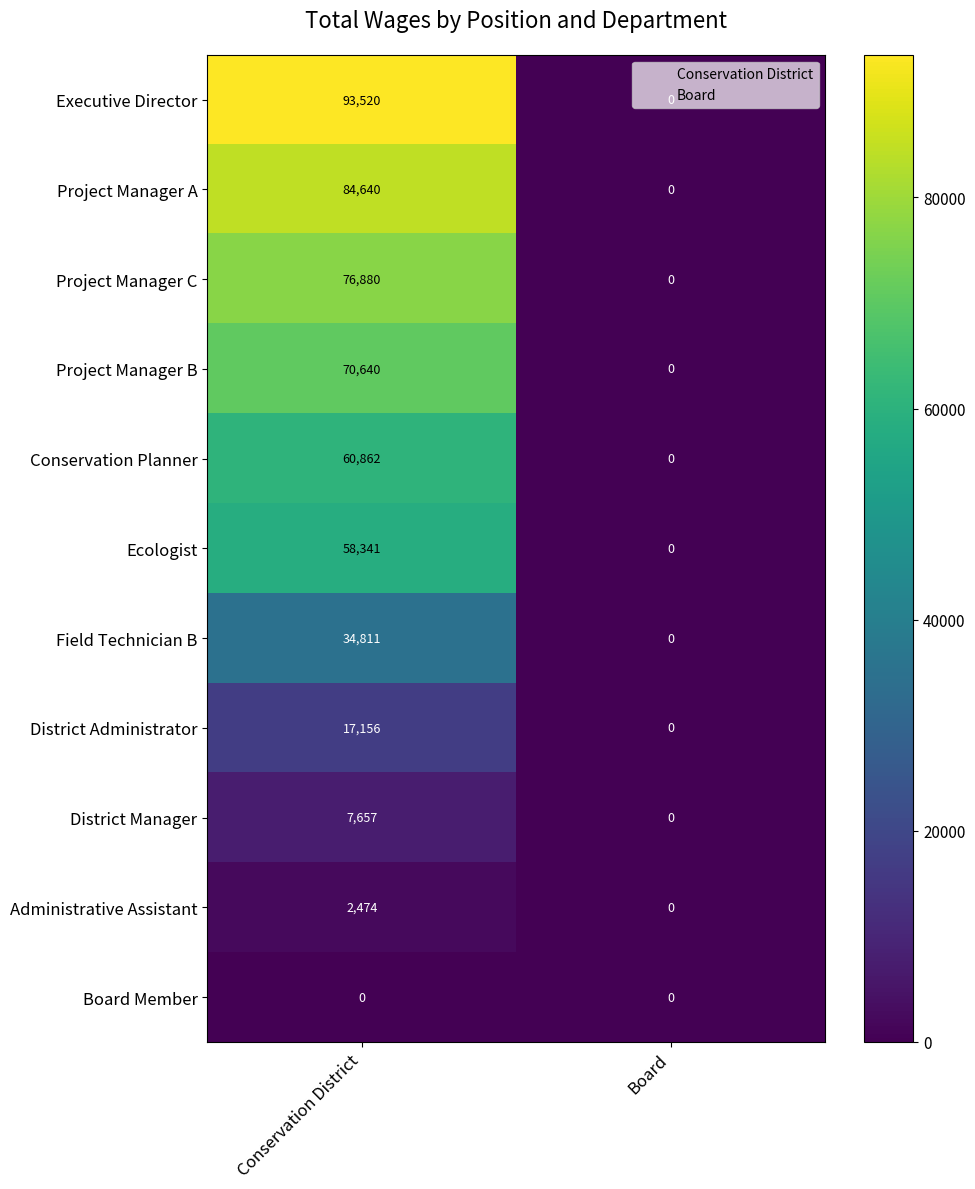

What is the maximum value shown in the chart?

93520